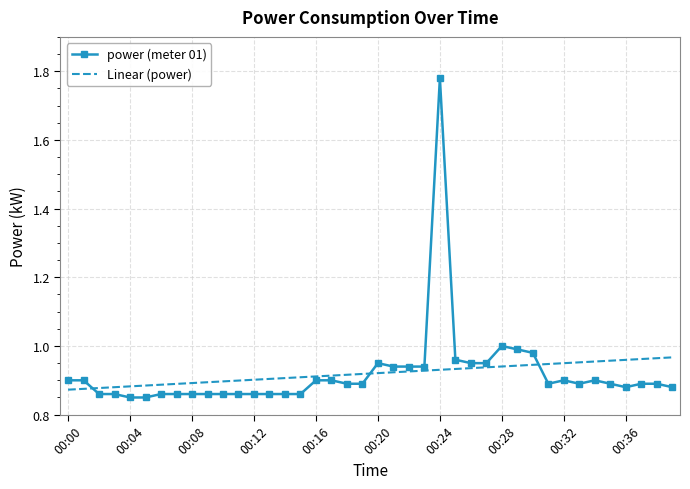

True or false: Linear (power) and power (meter 01) cross at least once.

True